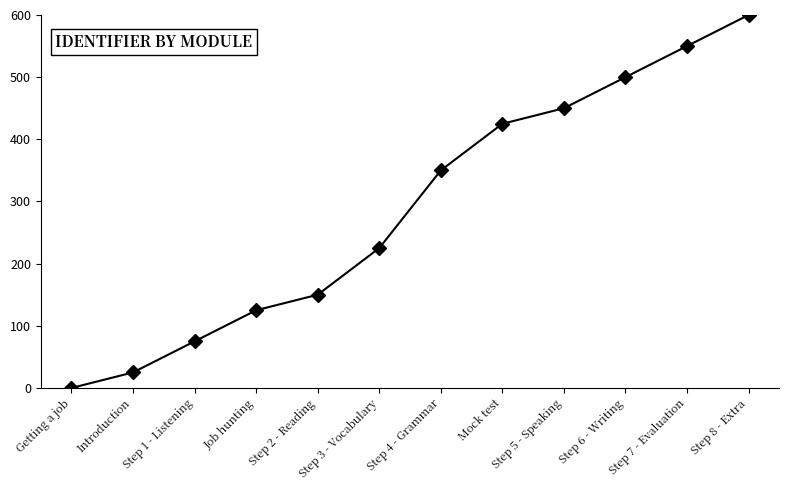

What is the change in value from Step 4 - Grammar to Step 8 - Extra?

+250